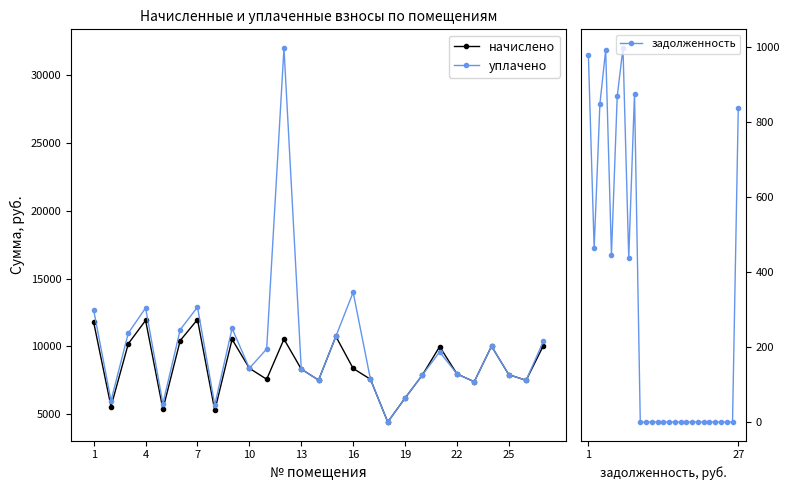

What is the minimum value for начислено?

4416.0